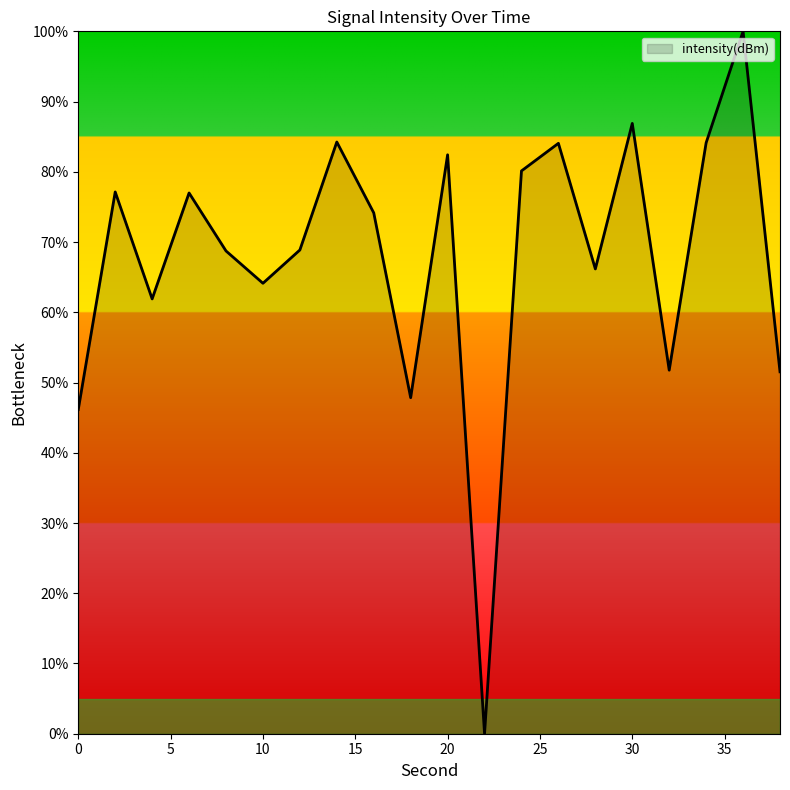

What is the difference between the maximum and minimum values?

100.0